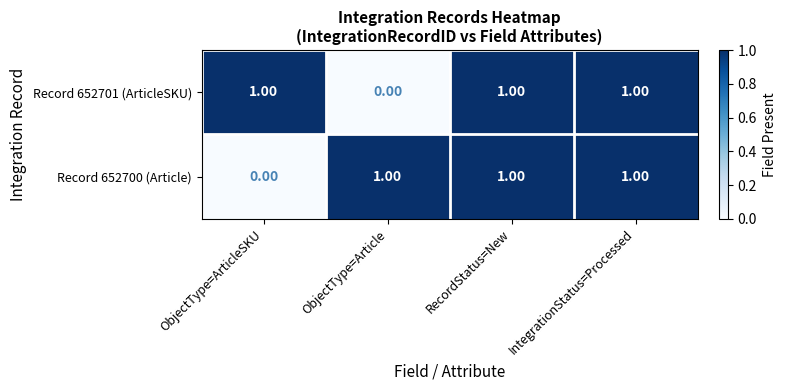

What is the maximum value shown in the chart?

1